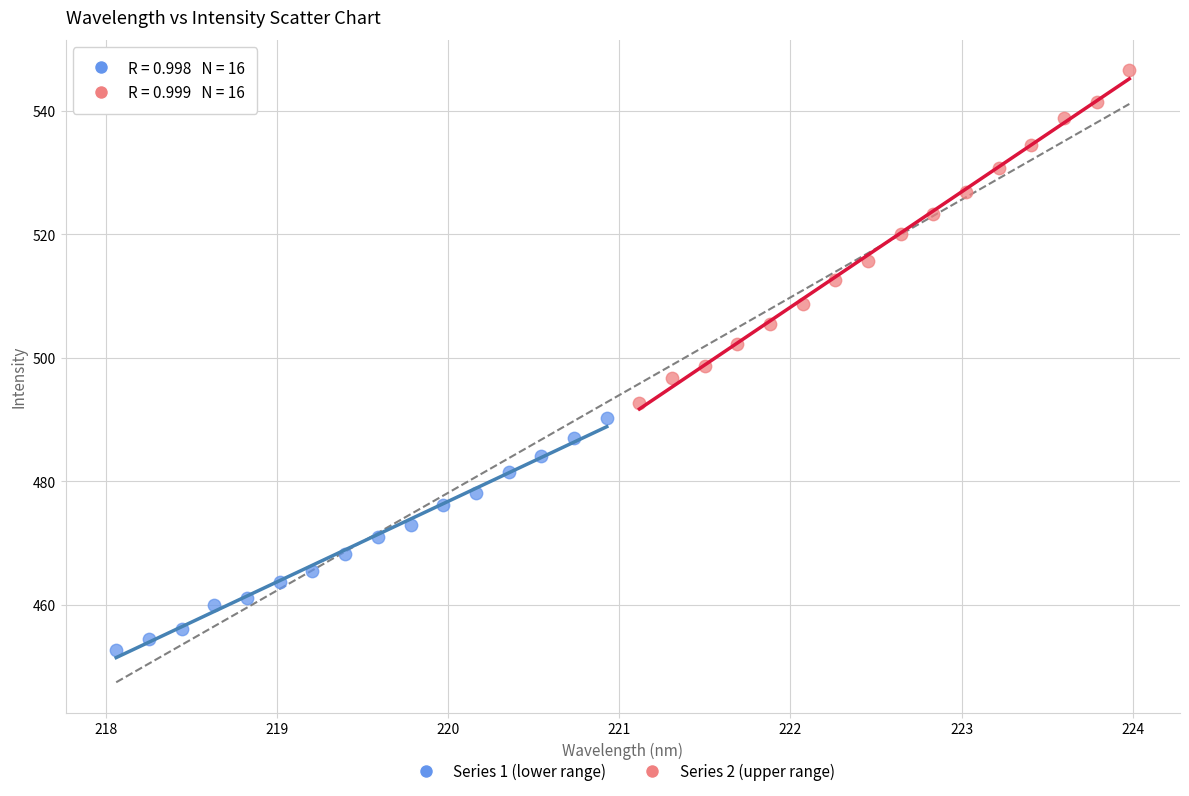

Which series has the widest spread of Y values?

Series 2 (upper range)